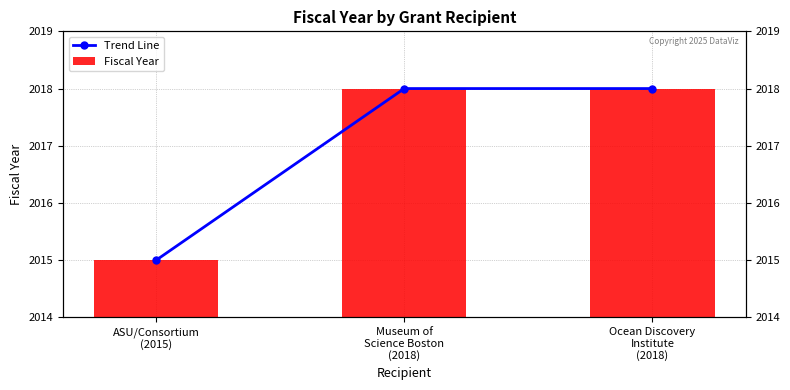

Where is Trend Line nearest to the value 2016?

ASU/Consortium
(2015)